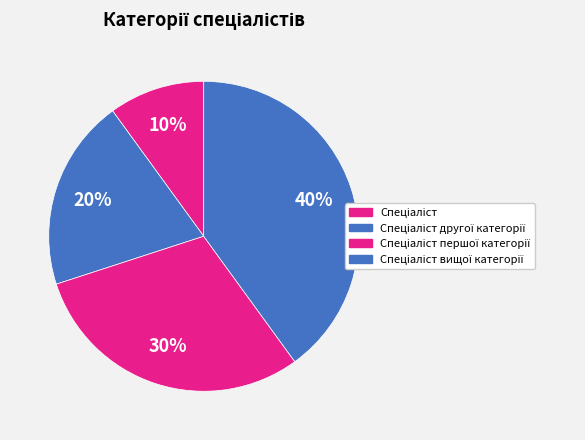

Count the number of slices in the pie.

4